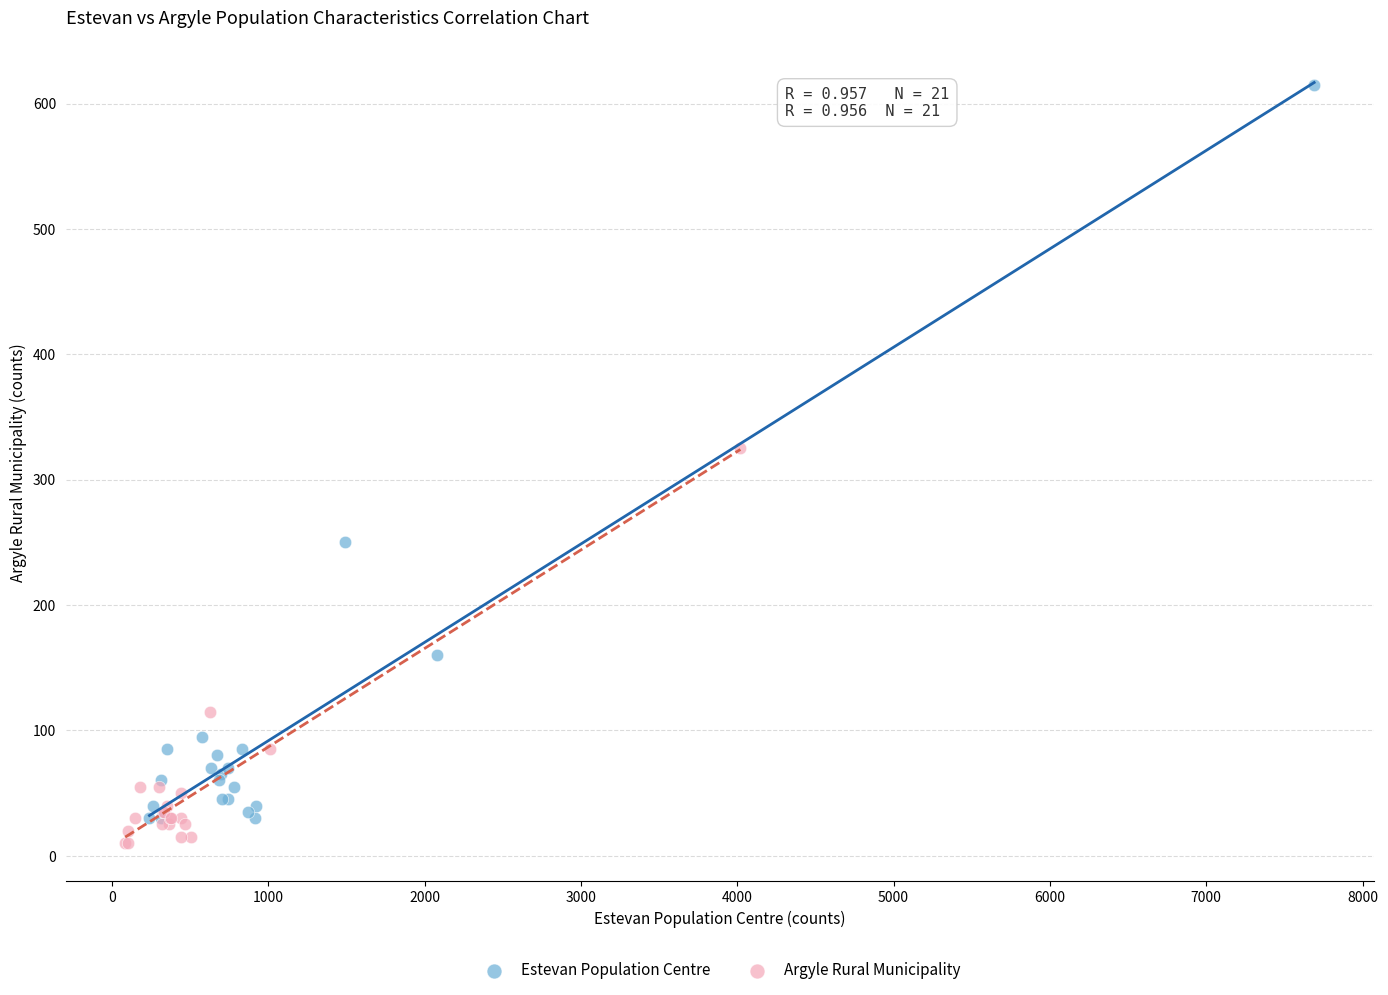

Which series contains the highest Y value?

Estevan Population Centre